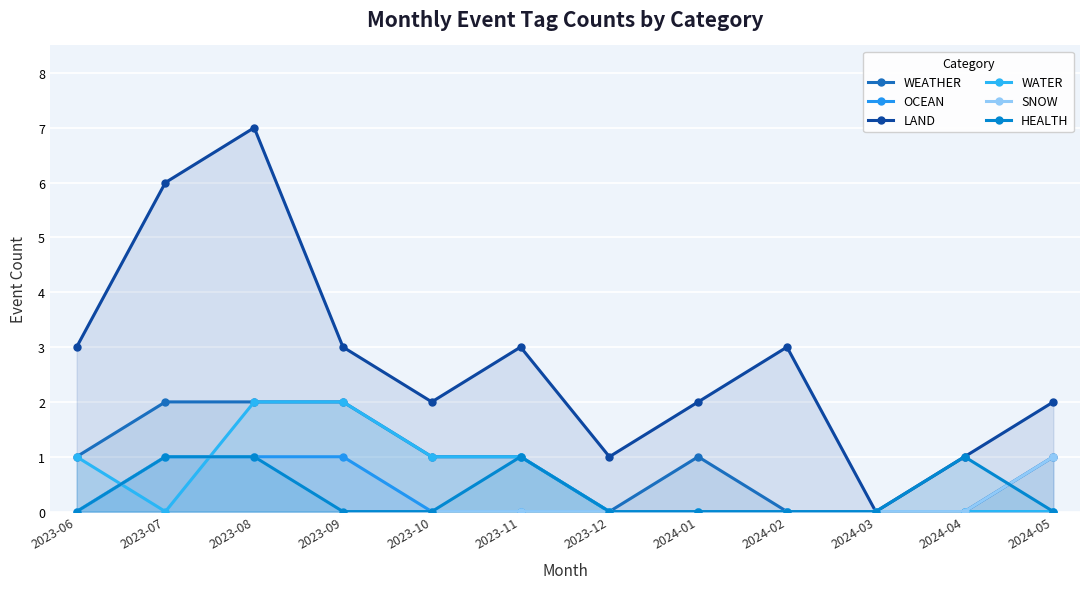

What are all the series names shown in the legend?

WEATHER, OCEAN, LAND, WATER, SNOW, HEALTH